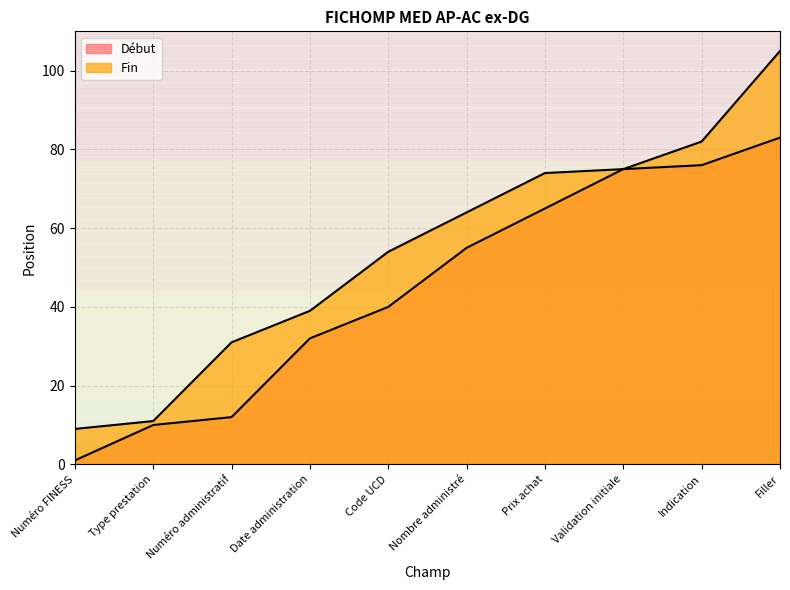

Does the chart have visible grid lines?

Yes